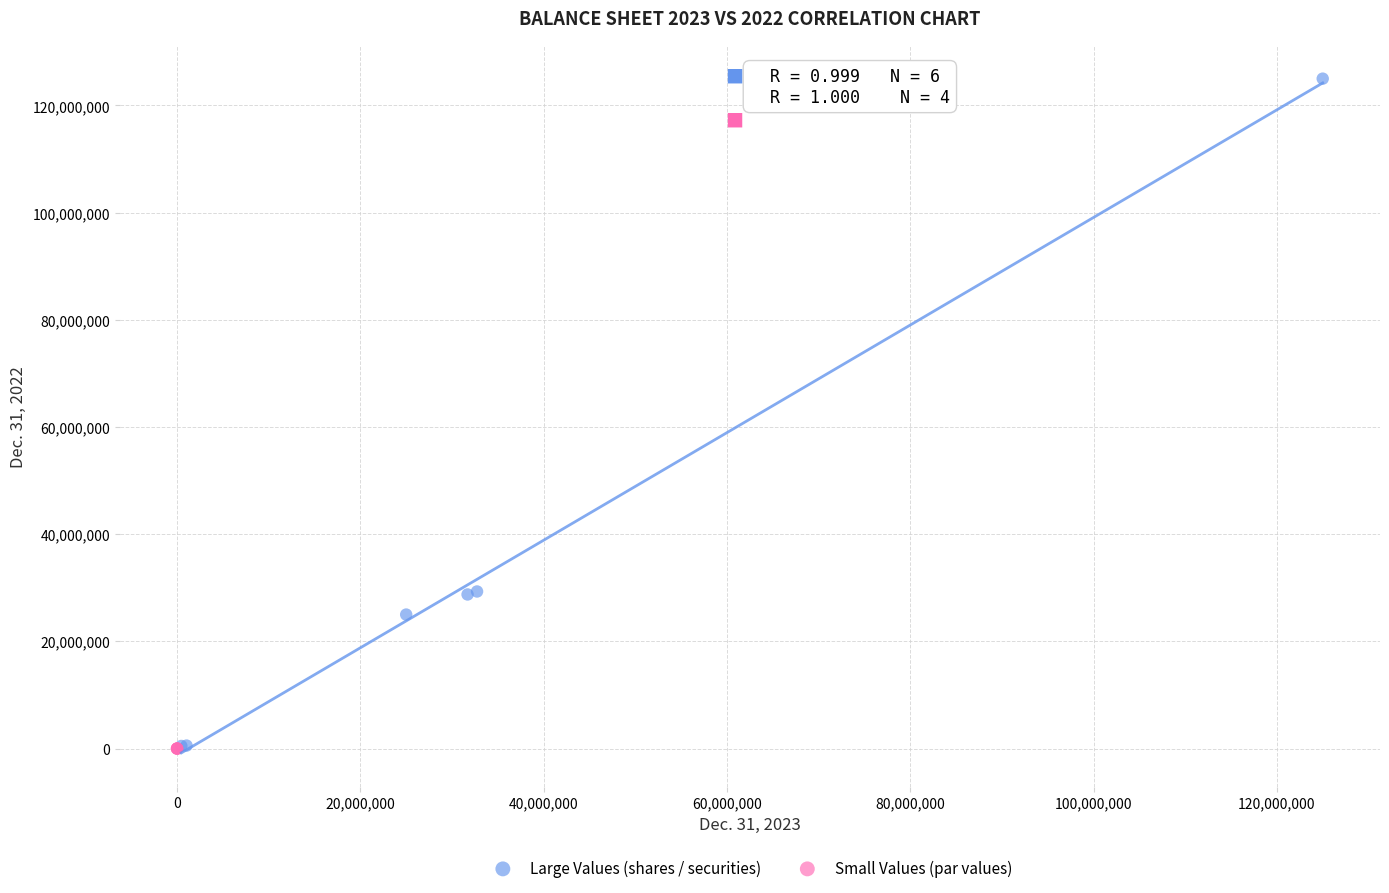

Which series has the widest spread of Y values?

Large Values (shares / securities)